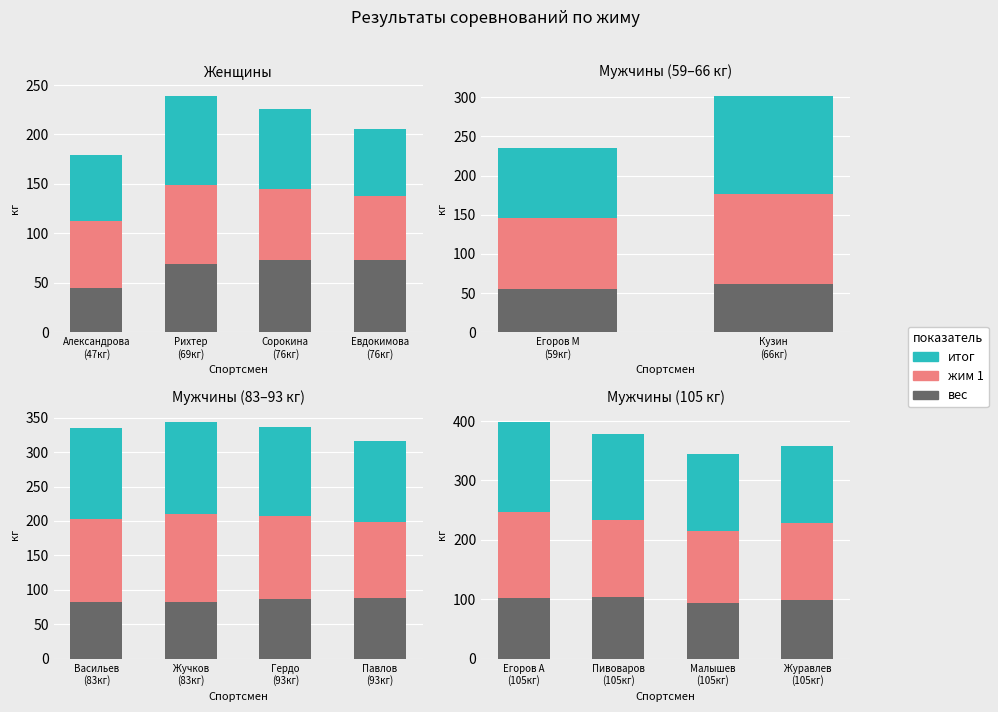

At Егоров А (105кг), list the series in order from smallest to largest.

вес, жим 1, итог